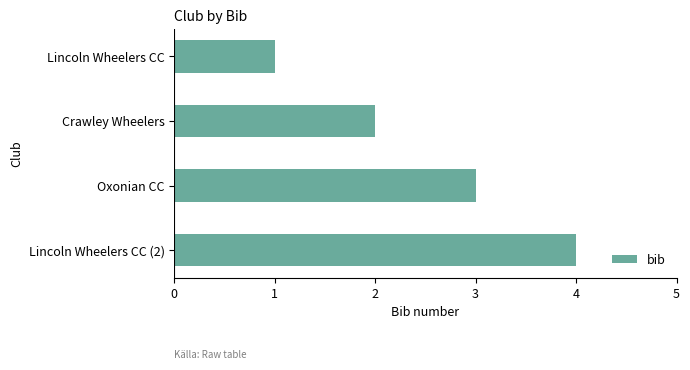

Count the values in the range 2 to 4.

3